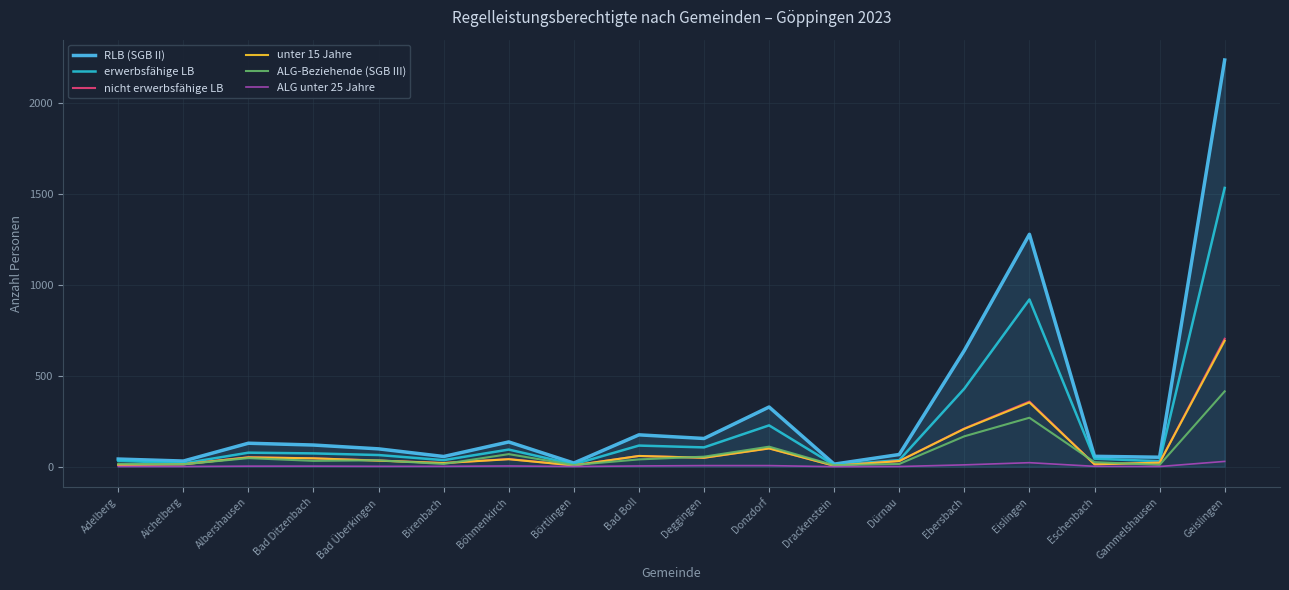

Is it true that RLB (SGB II) equals 227 at Albershausen?

False